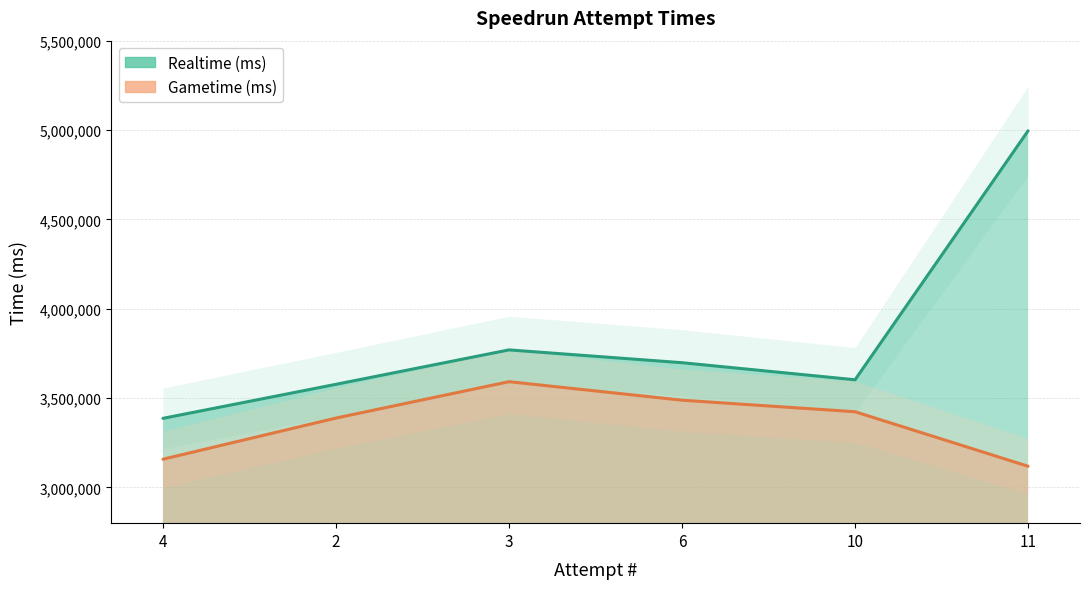

True or false: Realtime (ms) and Gametime (ms) intersect in this chart.

False